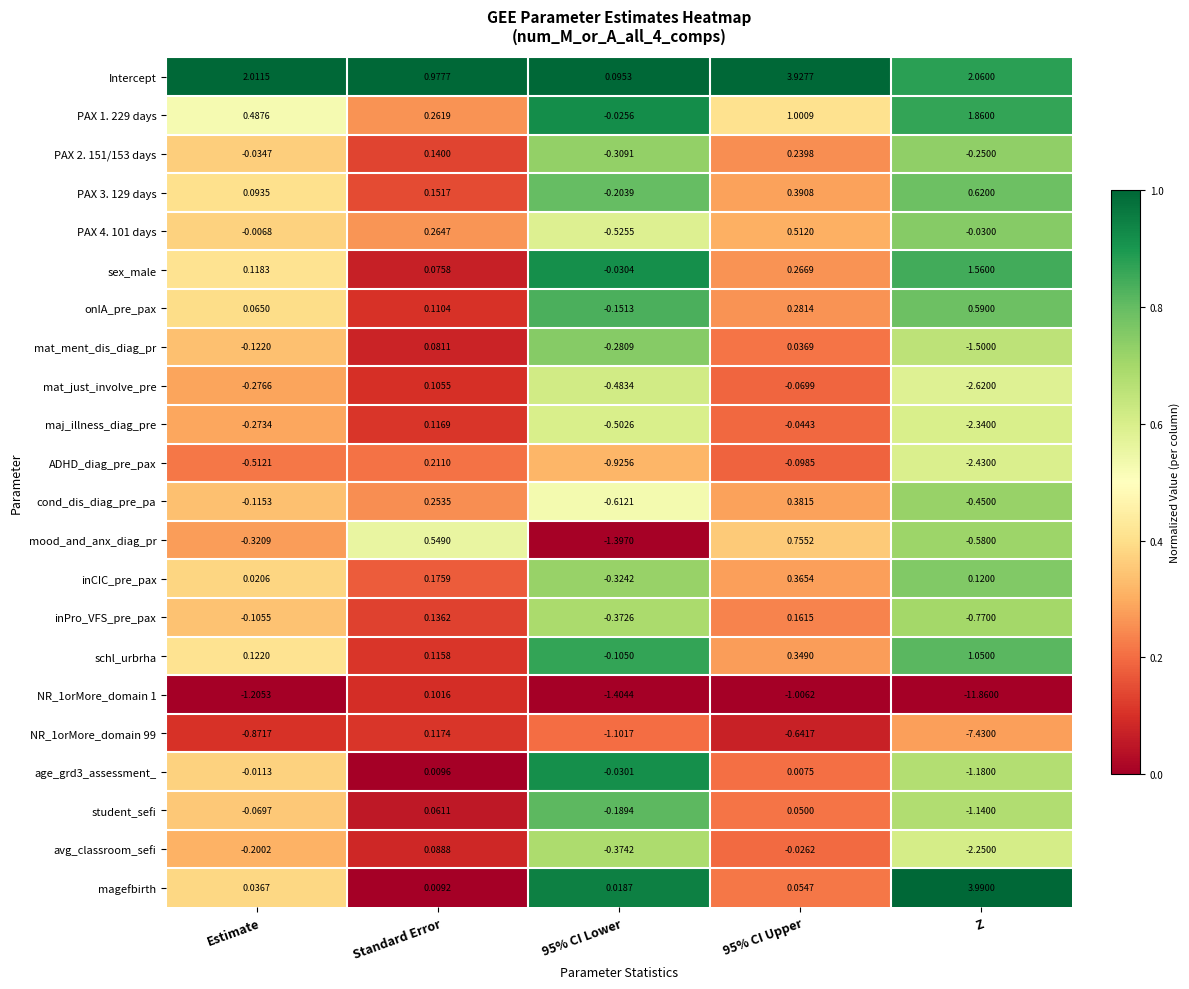

Which label corresponds to the largest value in the chart?

Z